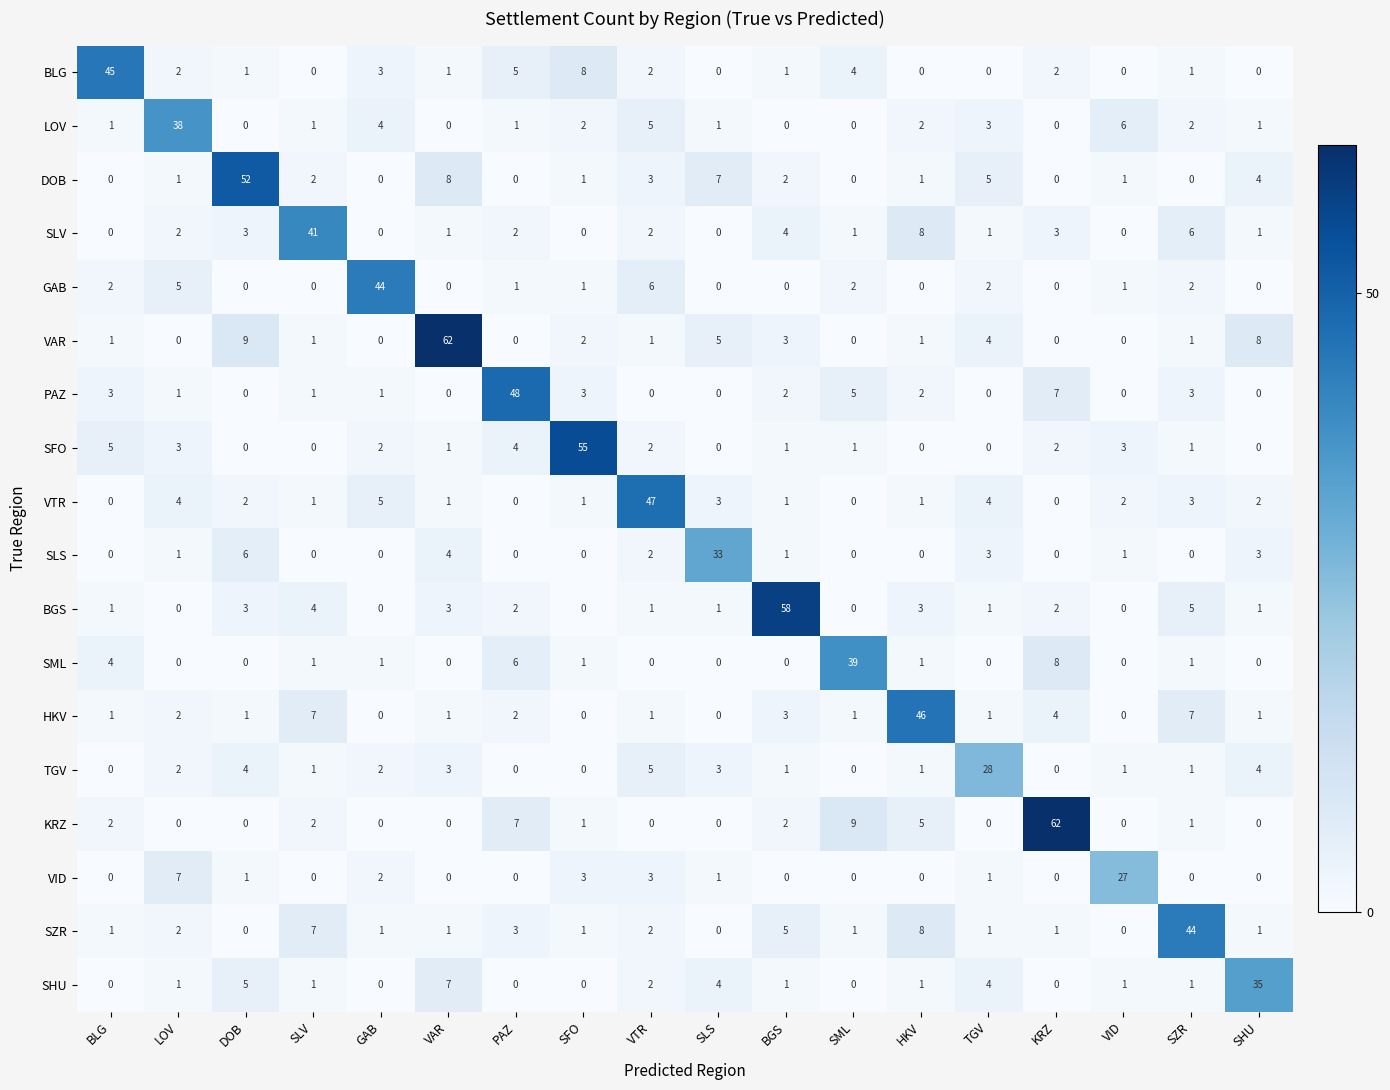

True or false: TGV has a value of 0 at KRZ.

True